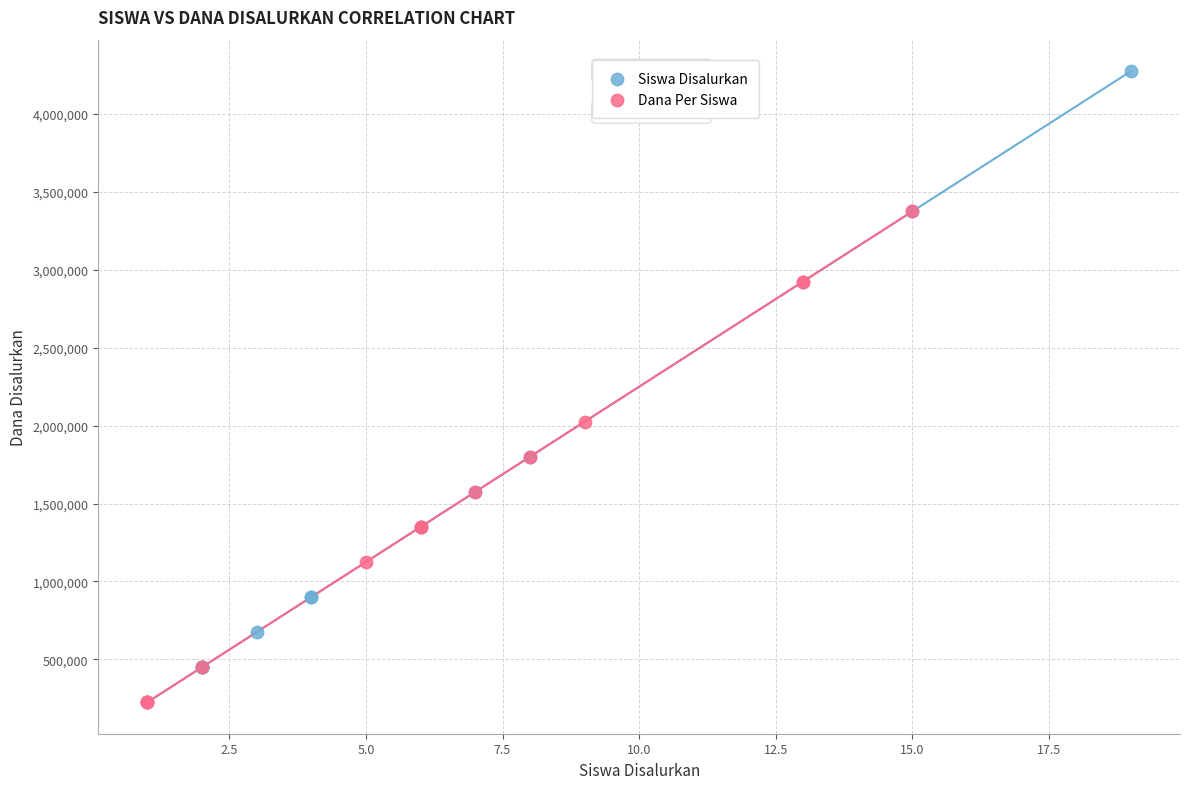

Which series has the largest Y range (max minus min)?

Siswa Disalurkan